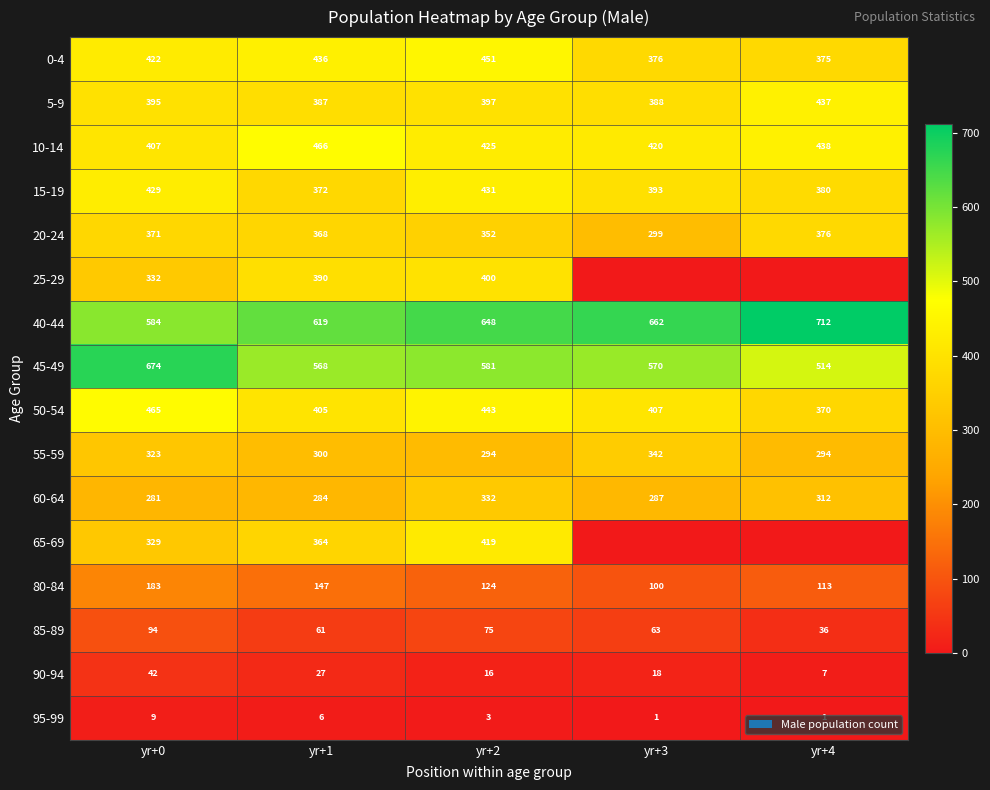

How many values in the 45-49 series are below 570?

2